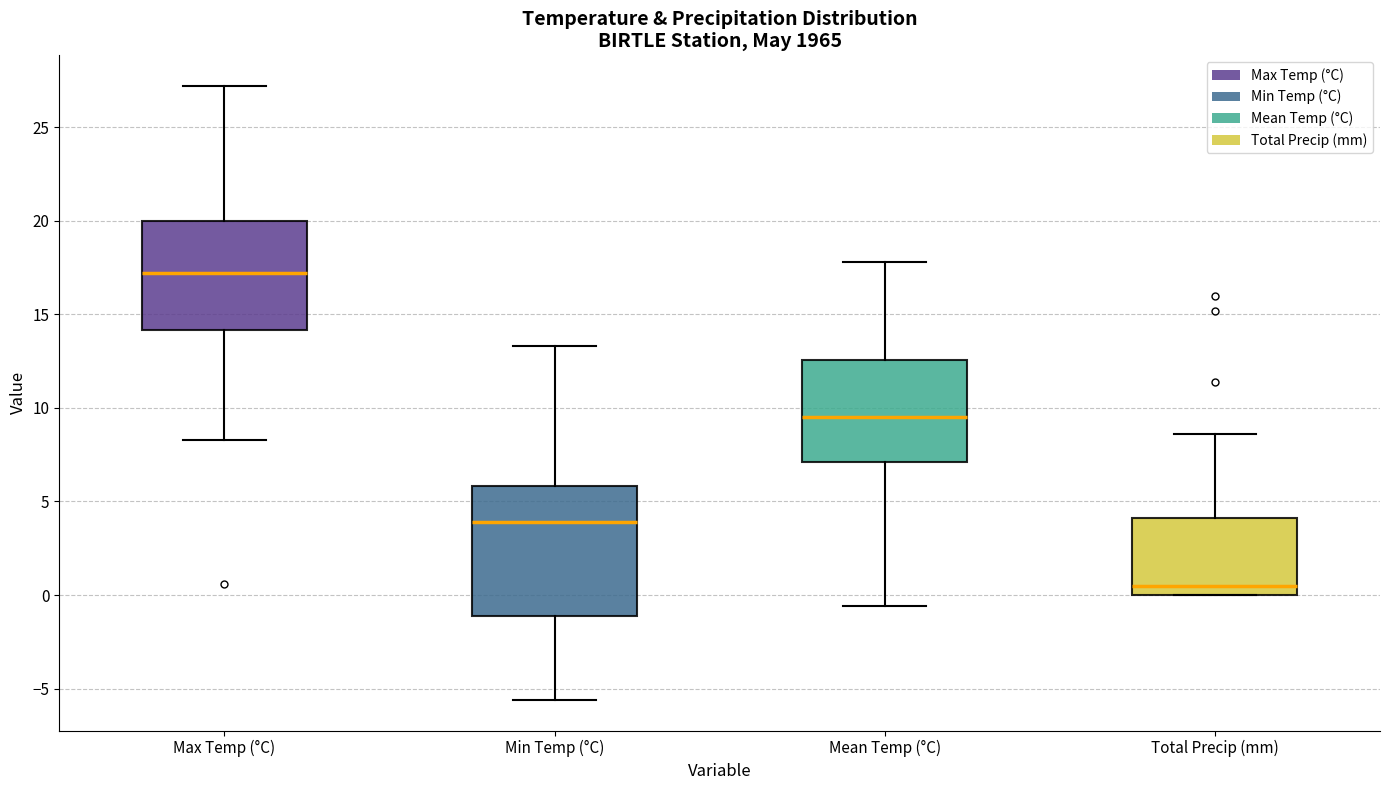

Which box has the highest median line?

Max Temp (°C)